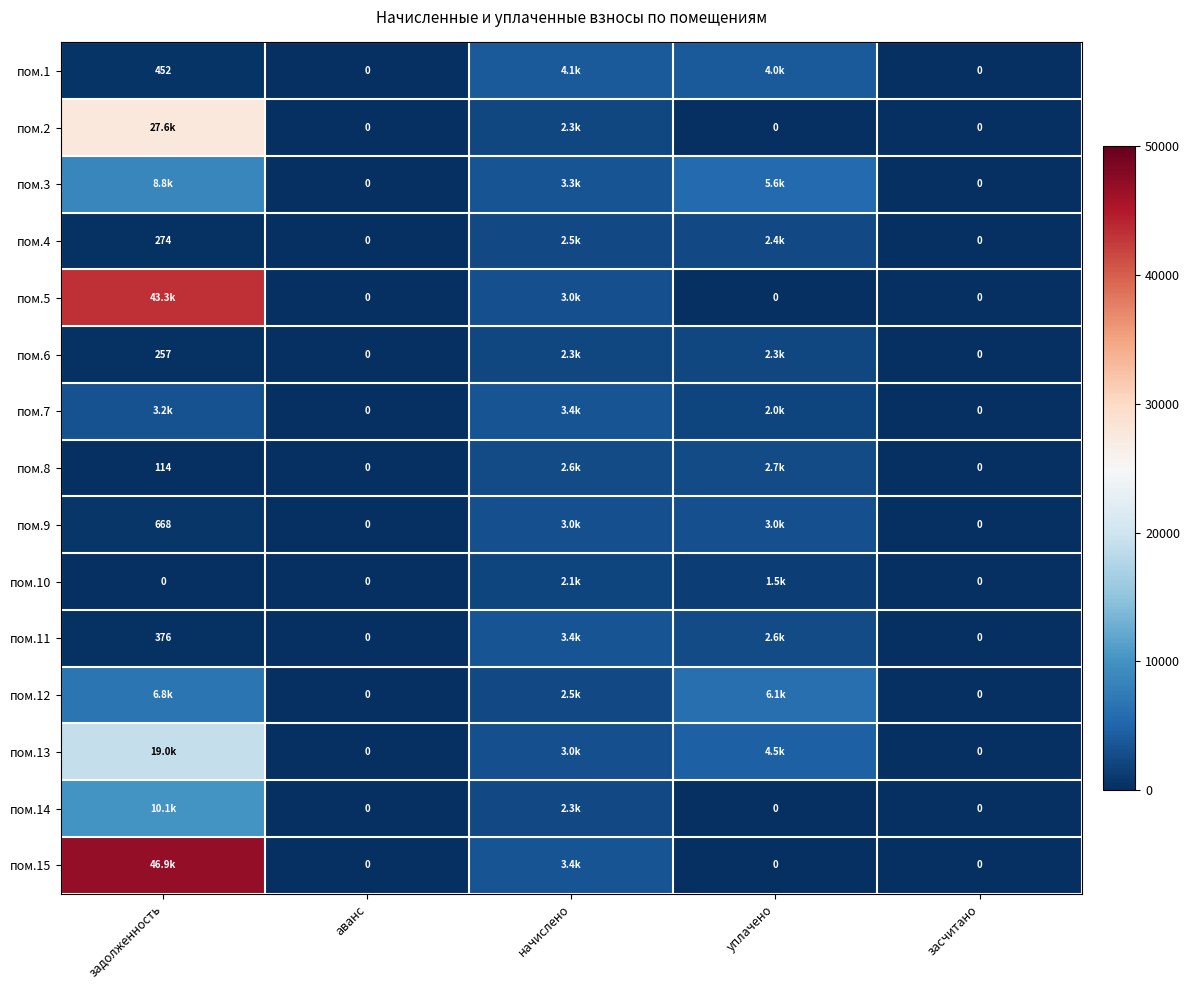

True or false: пом.7 has a value of 3367.3 at начислено.

True